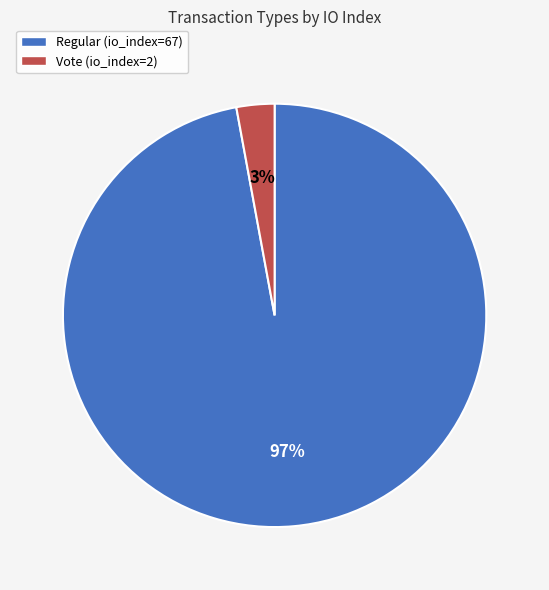

True or false: Regular (io_index=67) accounts for 97% of the total.

True